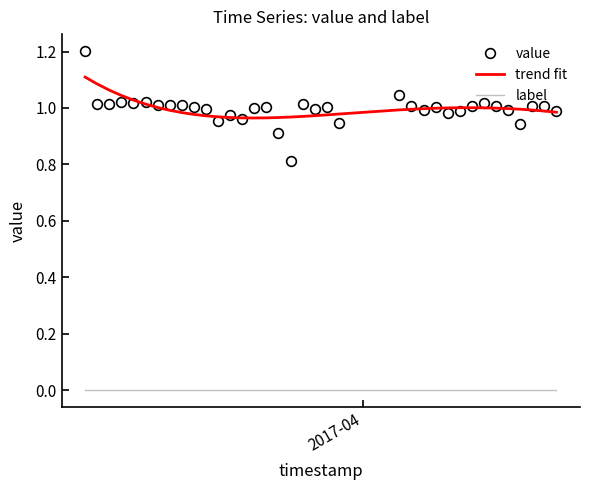

Which series has the largest range (max minus min)?

value